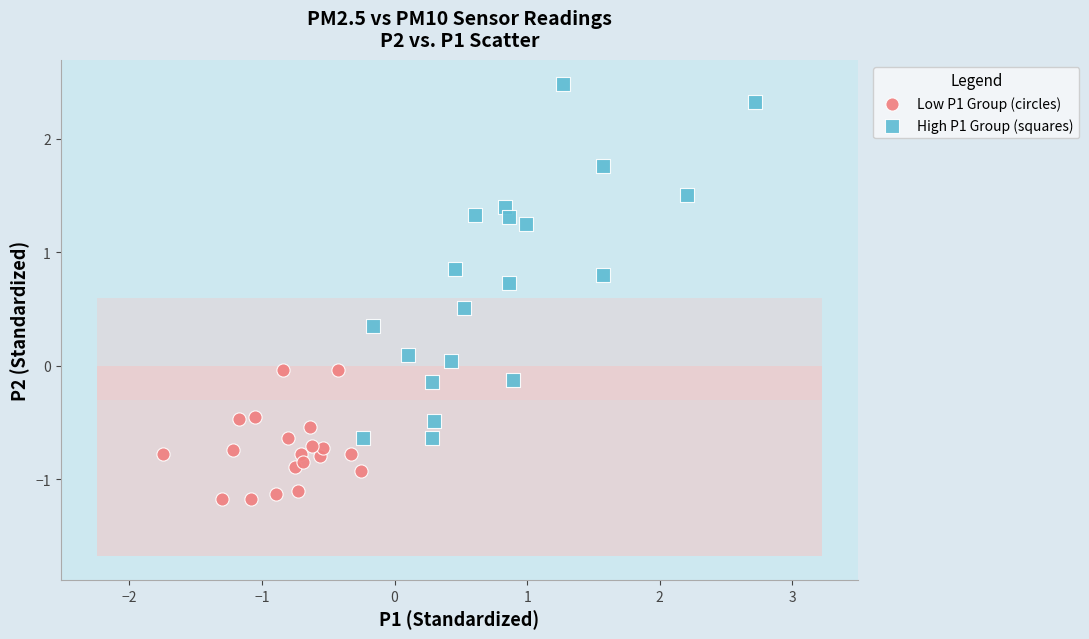

Which series has the widest spread of Y values?

High P1 Group (squares)